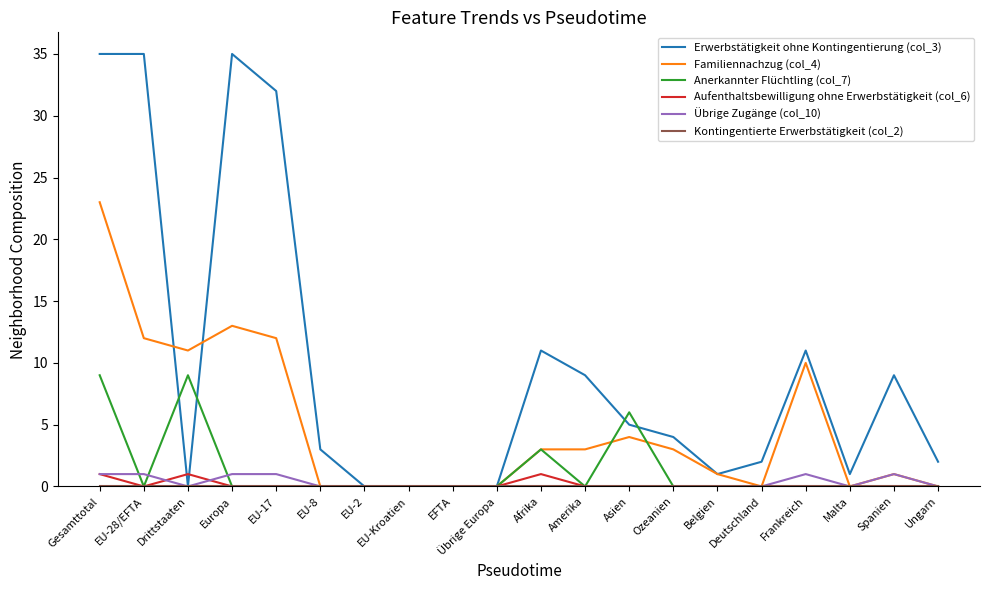

Between EU-8 and Übrige Europa, which series saw the biggest shift?

Erwerbstätigkeit ohne Kontingentierung (col_3)